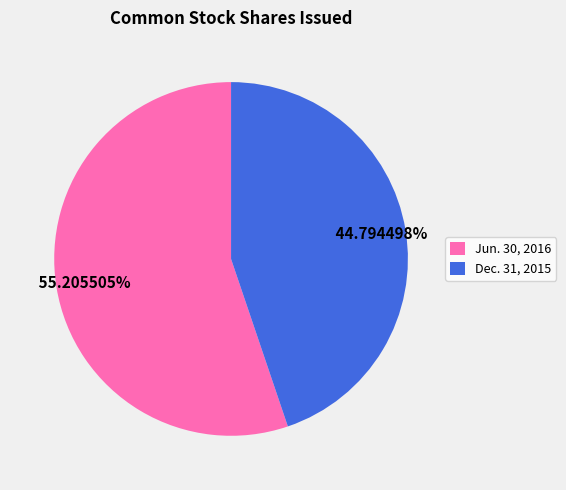

What is the largest slice in the pie chart?

Jun. 30, 2016